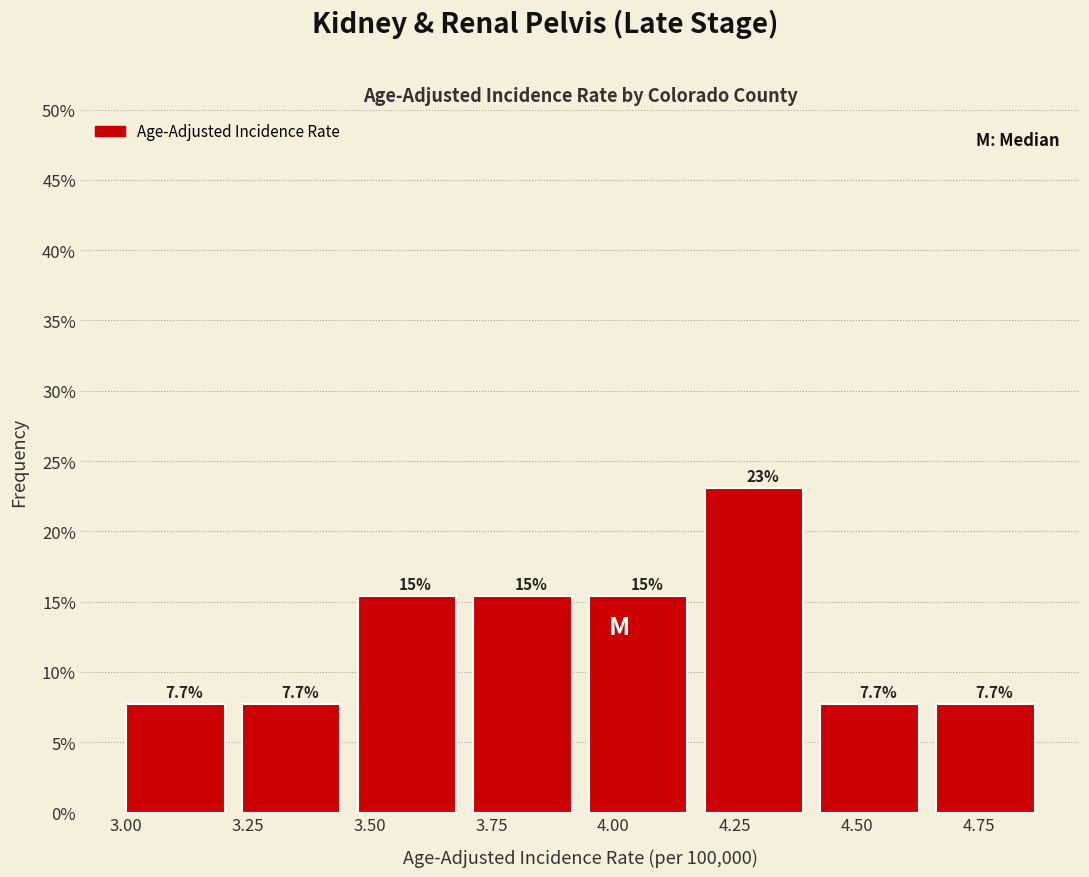

Over which range of the x-axis is the bar tallest?

4.20 to 4.45